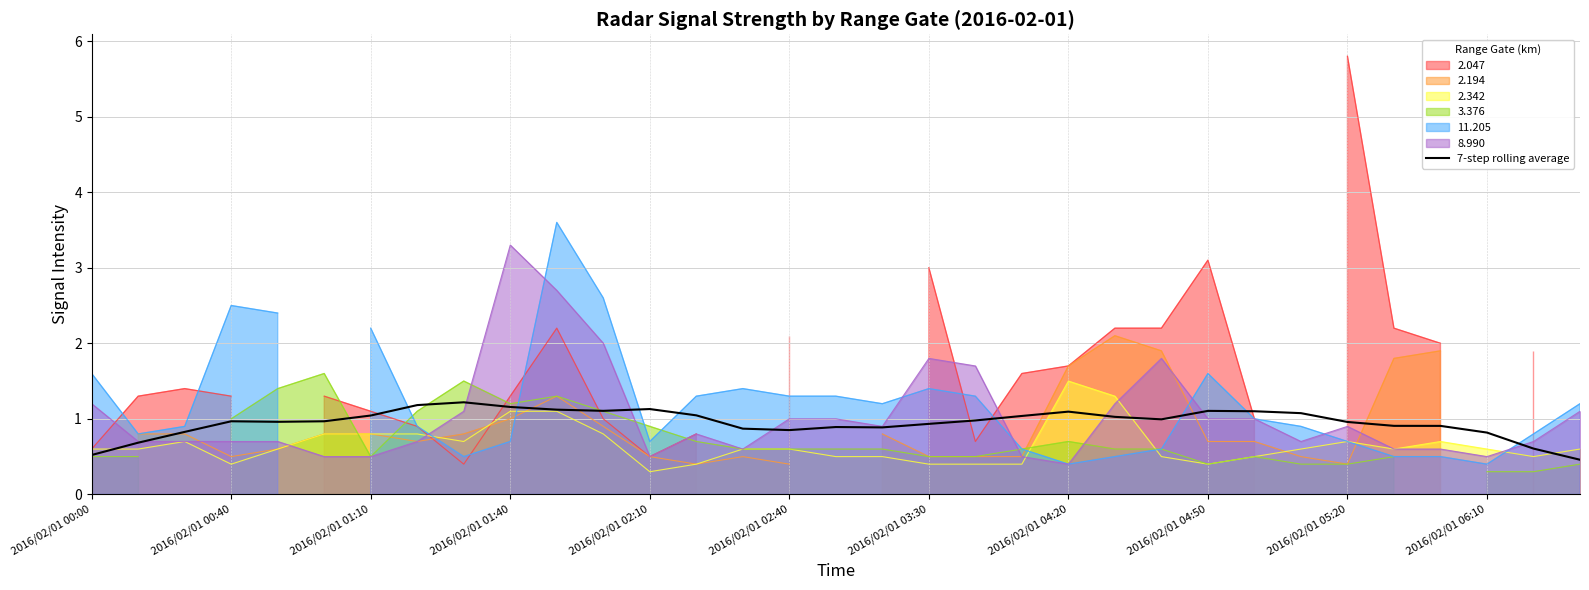

What is the minimum value for 7-step rolling average?

0.5